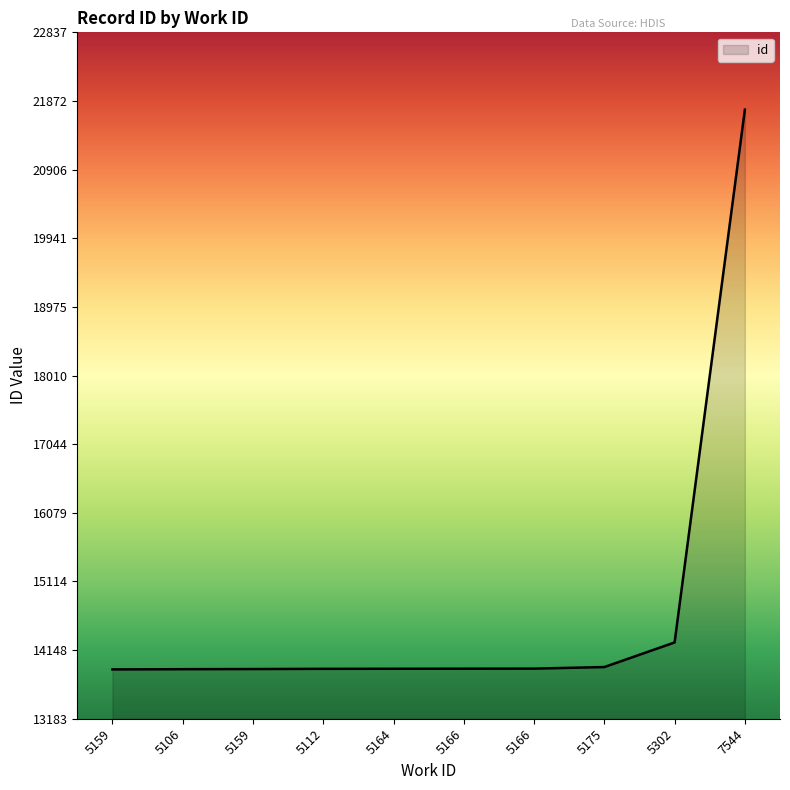

Read the value at 5112.

13885